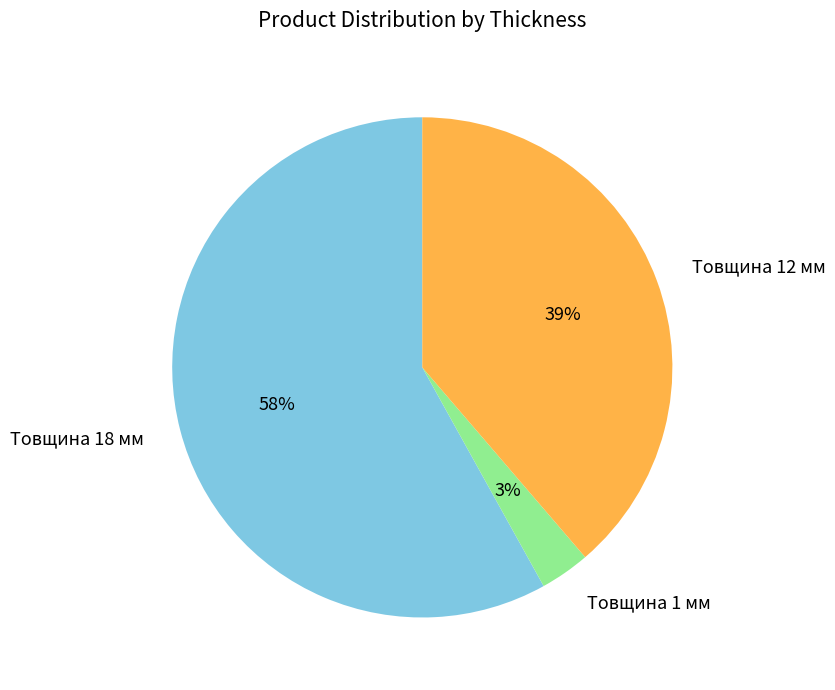

Which category accounts for the majority?

Товщина 18 мм